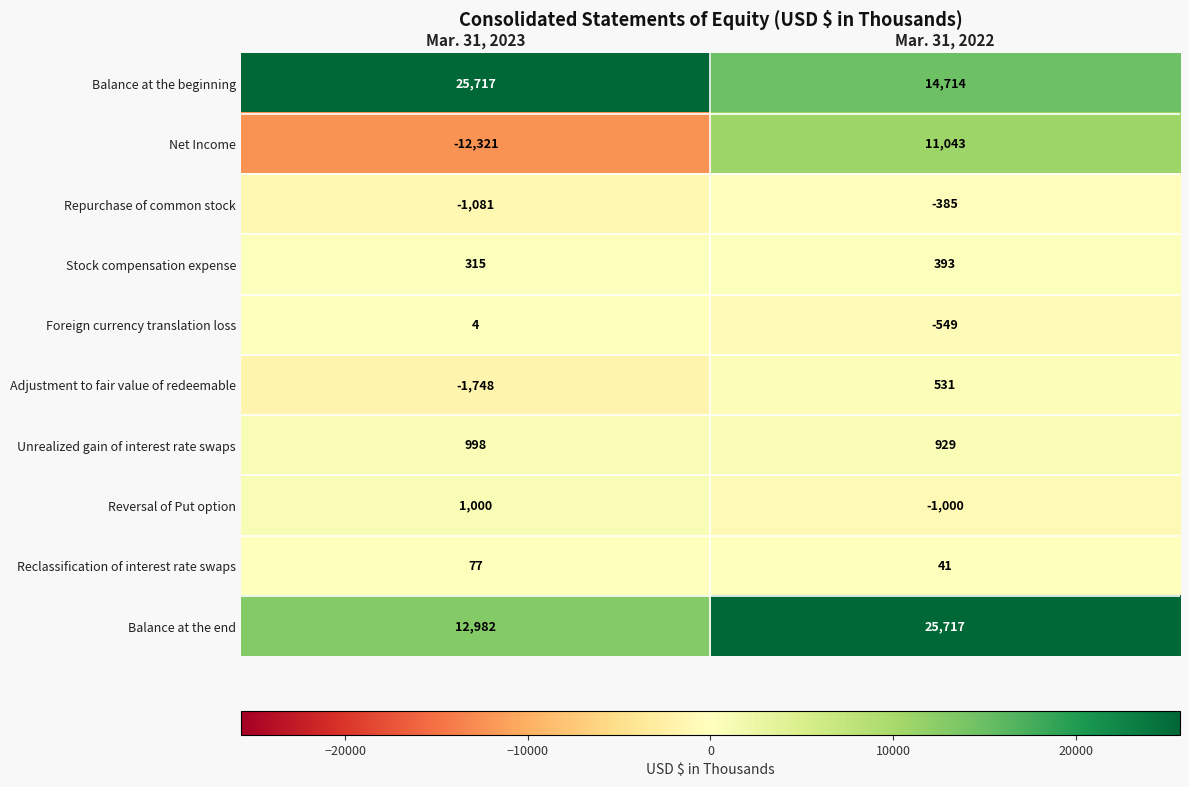

What is the greatest value displayed?

25717